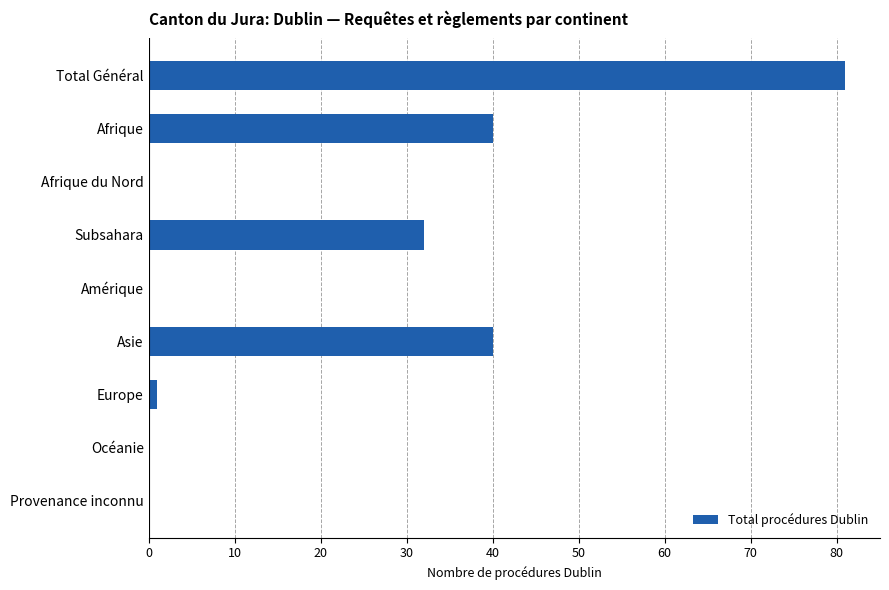

Which label corresponds to the largest value in the chart?

Total Général